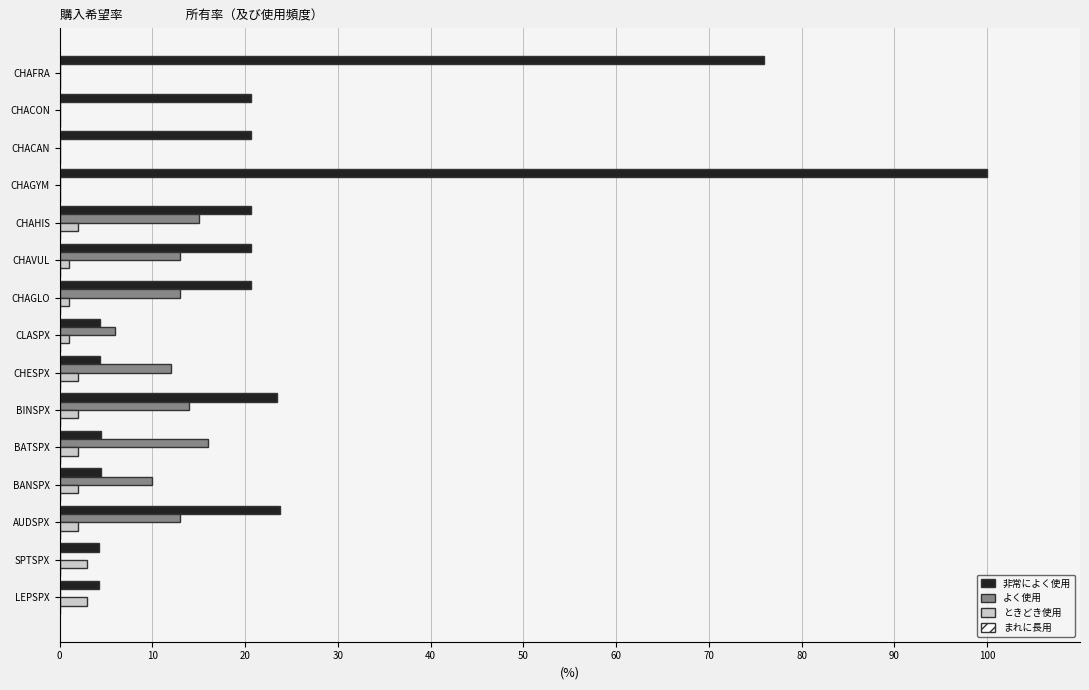

Which series has the largest range (max minus min)?

非常によく使用